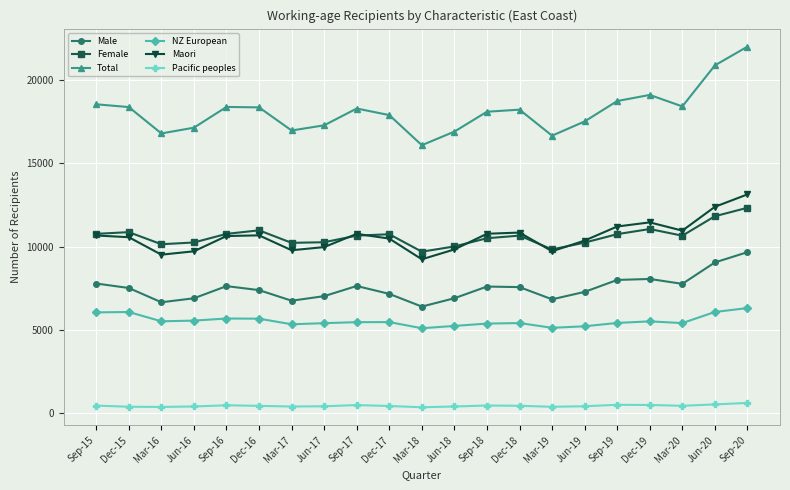

What is the minimum value shown in the chart?

349